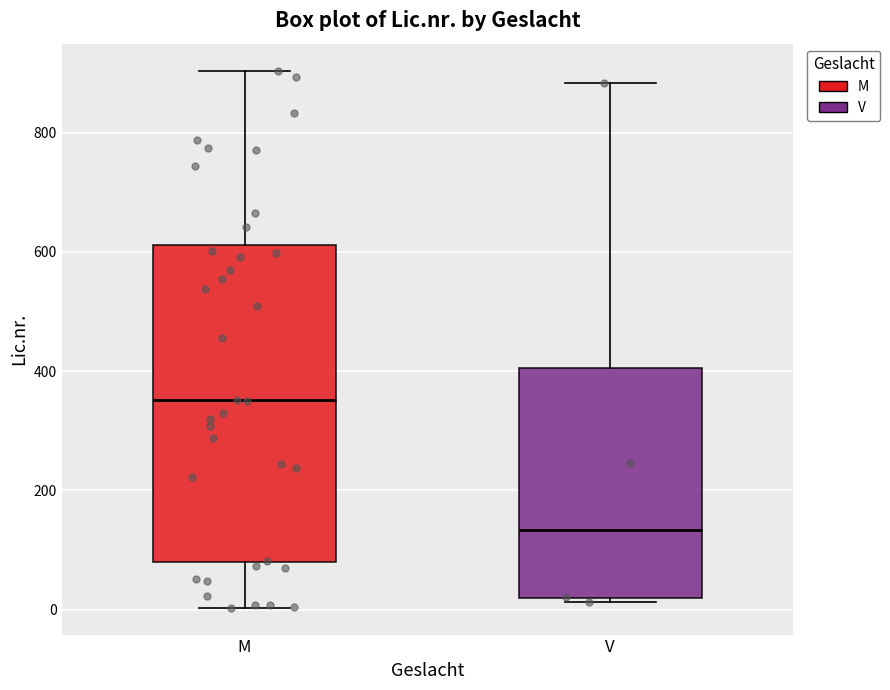

Where does the upper whisker of the box for V end on the y-axis? The values are not printed on the chart, so give them approximately, as read against the axis.

880